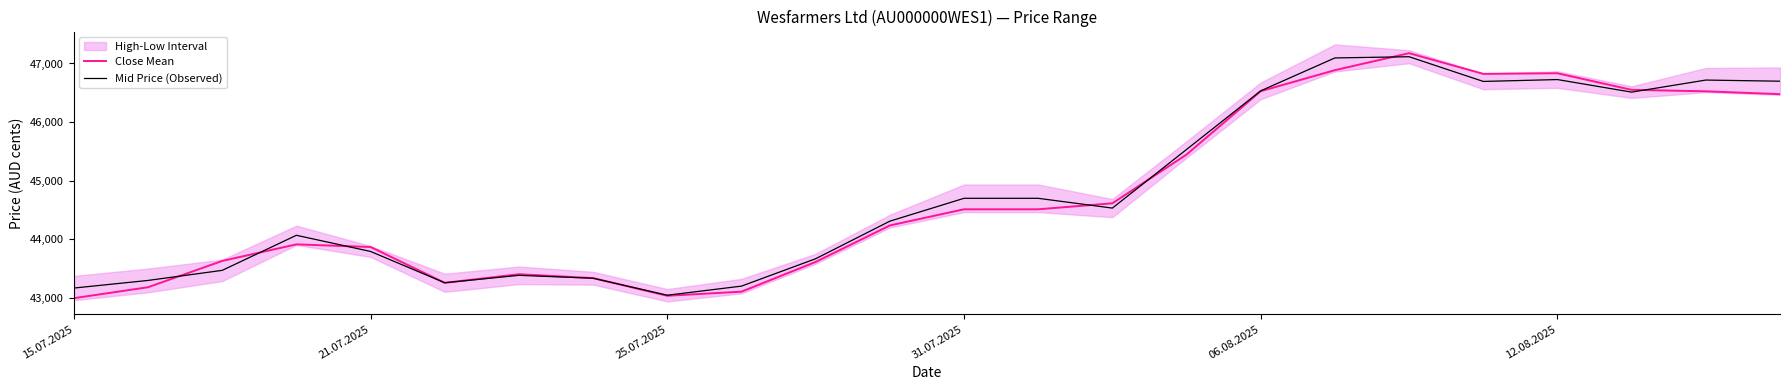

What is the value of the Mid Price (Observed) point at the 21st from the left?

46725.5